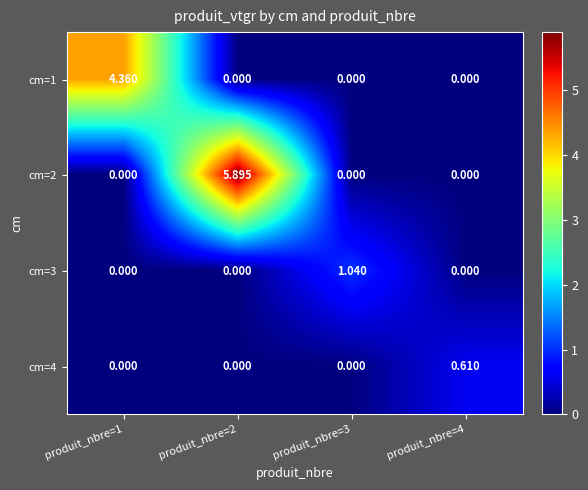

Which series has the largest total across all categories?

cm=2